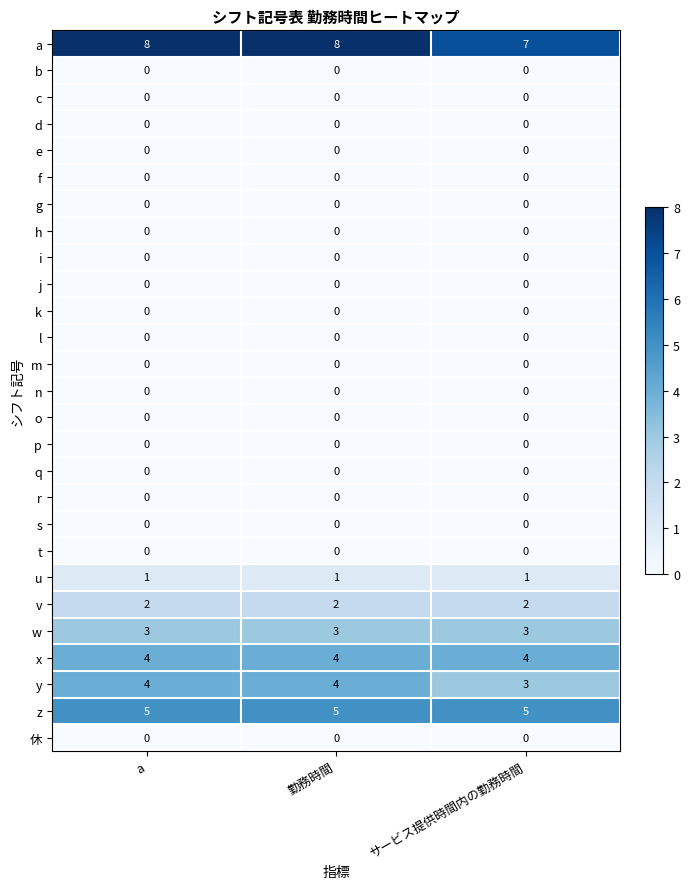

What is the spread (max minus min) of values at サービス提供時間内の勤務時間?

7